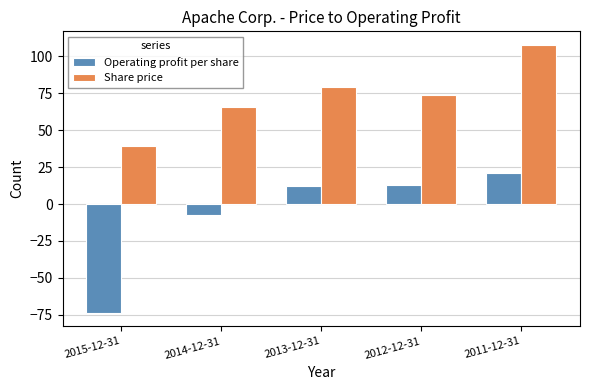

What are all the series names shown in the legend?

Operating profit per share, Share price